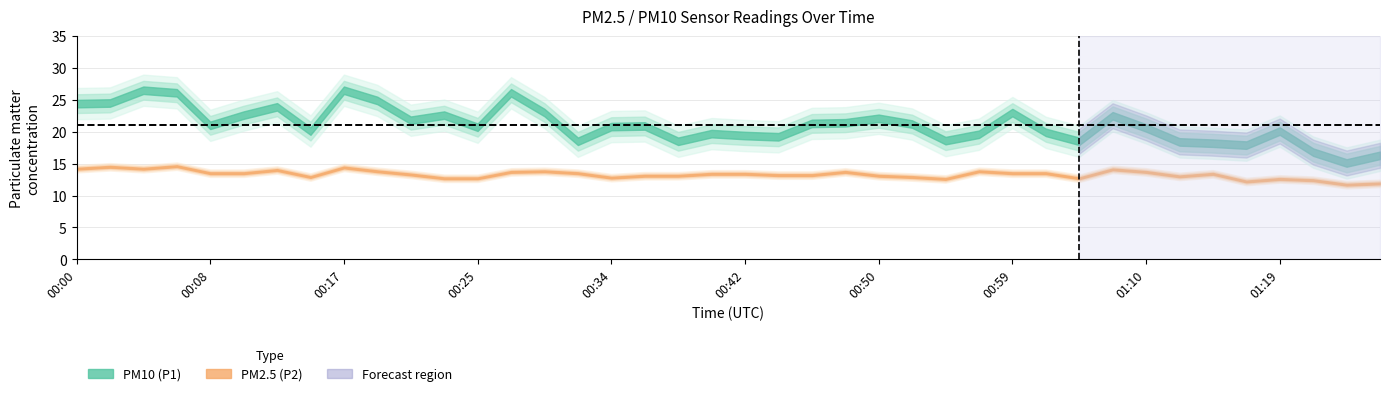

Reading right to left, extract all data points from this chart.

P1: 01:25=16.3	01:23=15.1	01:21=16.8	01:19=20.1	01:17=17.9	01:15=18.2	01:13=18.4	01:10=20.6	01:08=22.5	01:06=18.5	01:03=19.9	00:59=23.0	00:57=19.6	00:55=18.6	00:53=21.2	00:50=22.1	00:48=21.4	00:46=21.3	00:44=19.2	00:42=19.4	00:40=19.7	00:38=18.5	00:36=20.9	00:34=20.8	00:31=18.5	00:29=23.0	00:27=26.1	00:25=20.7	00:23=22.6	00:21=21.8	00:19=24.9	00:17=26.5	00:15=20.1	00:13=23.9	00:11=22.6	00:08=21.0	00:06=26.1	00:04=26.5	00:02=24.5	00:00=24.4
P2: 01:25=11.9	01:23=11.7	01:21=12.4	01:19=12.6	01:17=12.2	01:15=13.4	01:13=13.0	01:10=13.7	01:08=14.1	01:06=12.7	01:03=13.5	00:59=13.5	00:57=13.8	00:55=12.6	00:53=12.9	00:50=13.1	00:48=13.7	00:46=13.2	00:44=13.2	00:42=13.4	00:40=13.4	00:38=13.1	00:36=13.1	00:34=12.8	00:31=13.5	00:29=13.8	00:27=13.7	00:25=12.7	00:23=12.7	00:21=13.3	00:19=13.8	00:17=14.4	00:15=12.9	00:13=14.0	00:11=13.5	00:08=13.5	00:06=14.6	00:04=14.2	00:02=14.5	00:00=14.2